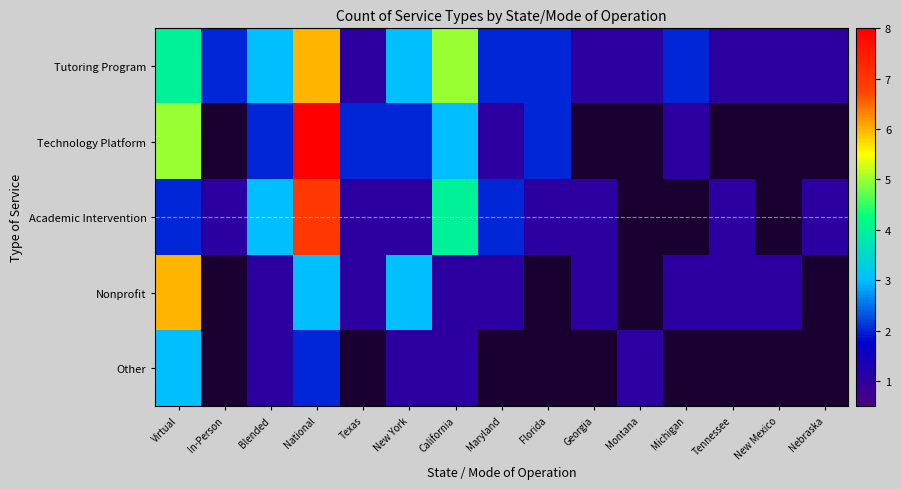

Which category has the highest value in the Academic Intervention series?

National